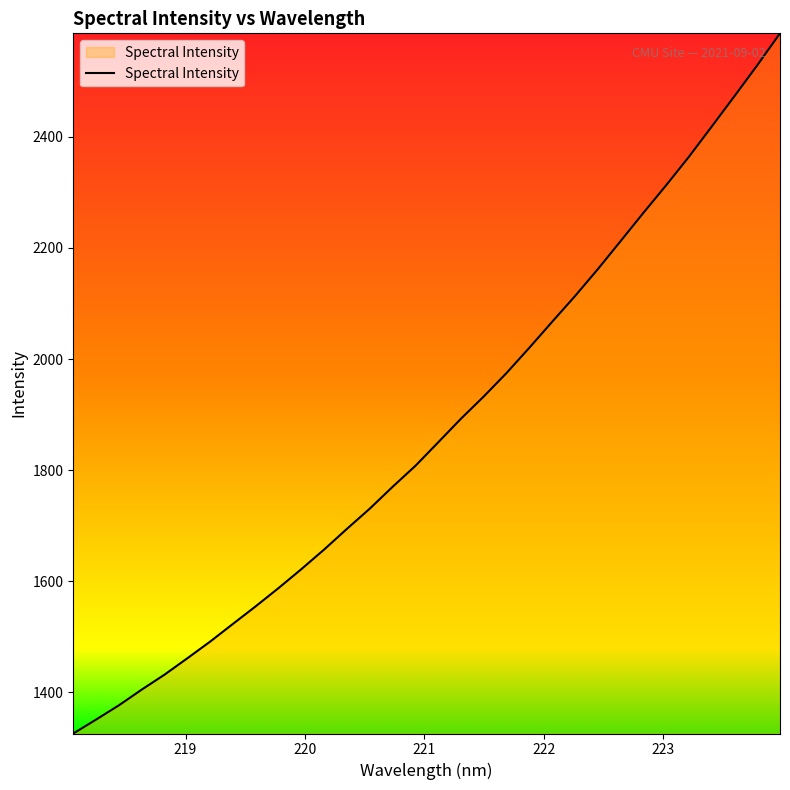

What is the greatest value displayed?

2586.3